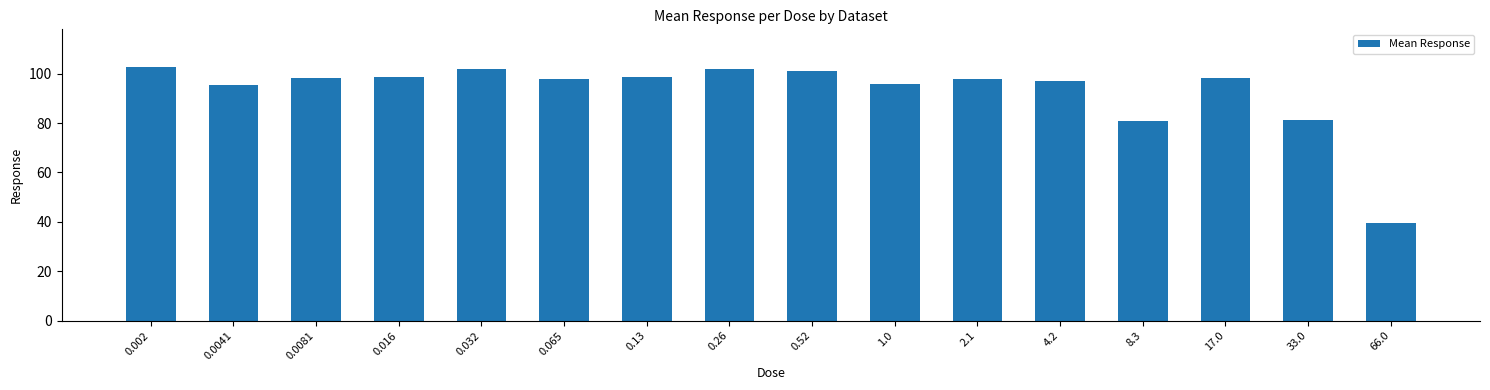

What is the difference between the maximum and minimum values?

63.0